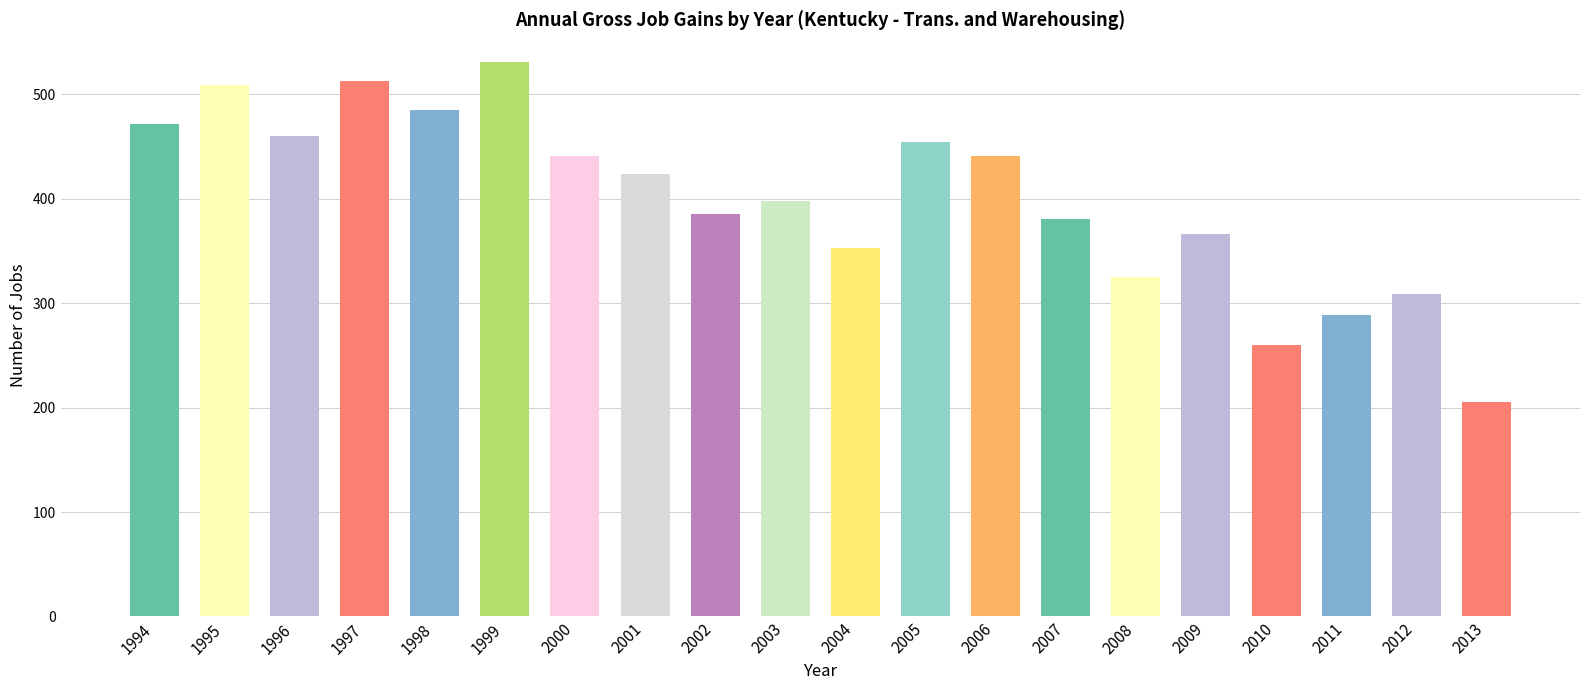

What is the value of the Opening Establishments bar at the 6th from the left?

531